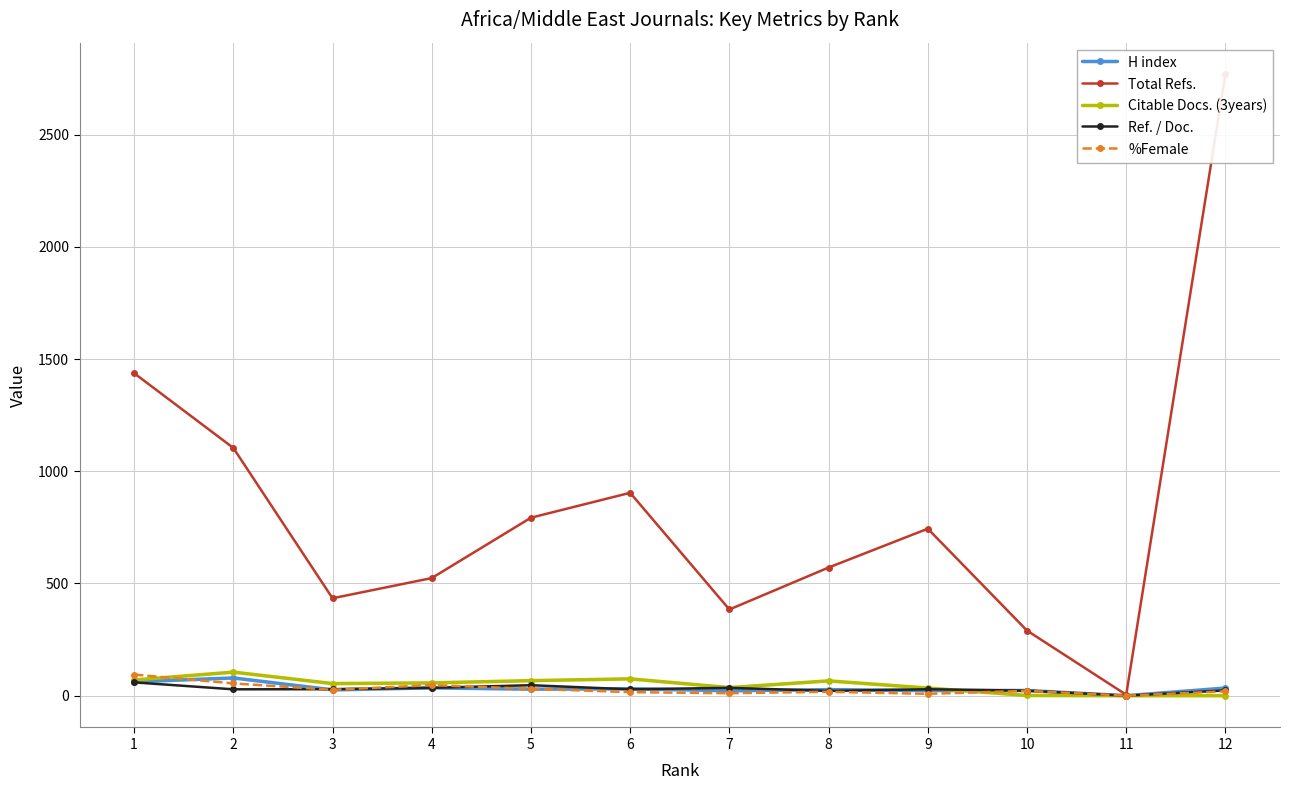

How many data points does each series have?

12